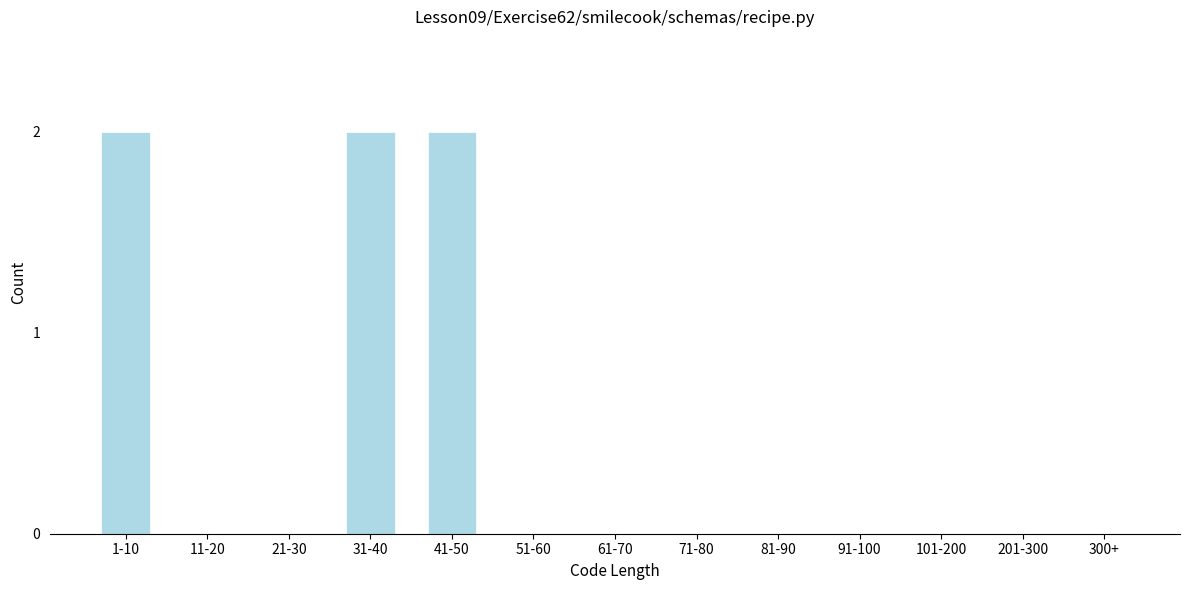

Reading left to right, what are all the values shown in this chart?

1-10=2	11-20=0	21-30=0	31-40=2	41-50=2	51-60=0	61-70=0	71-80=0	81-90=0	91-100=0	101-200=0	201-300=0	300+=0